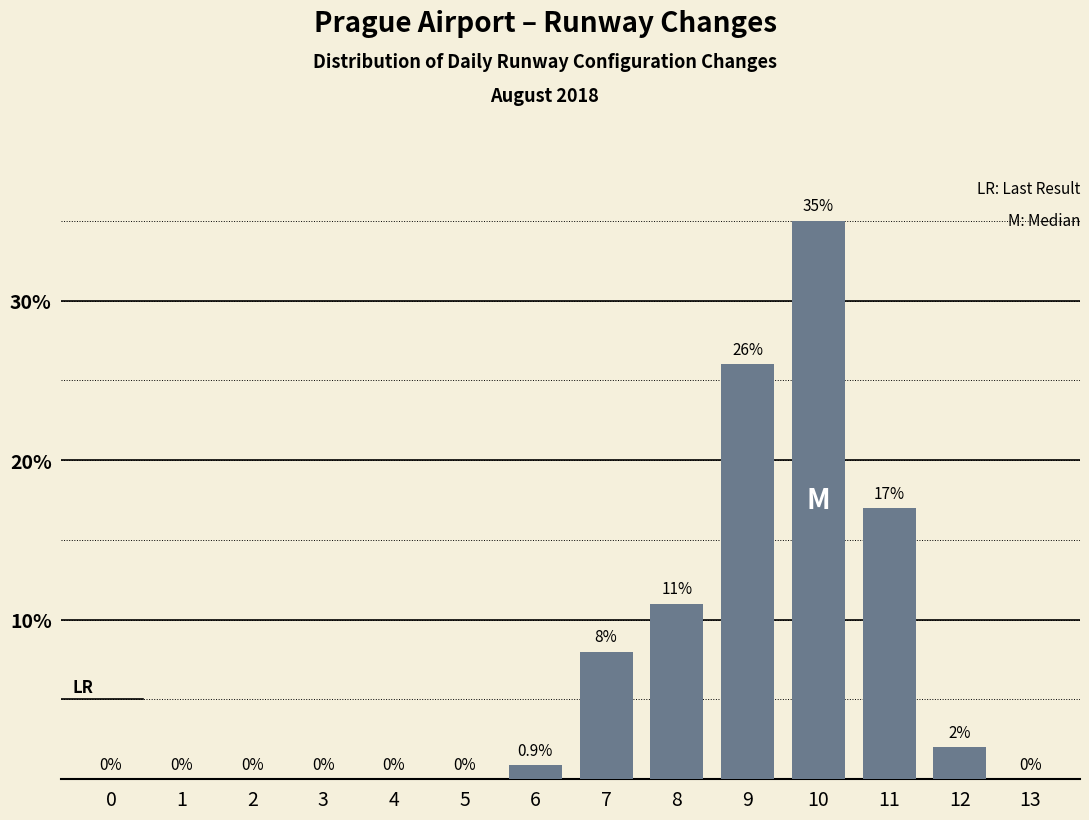

Reading left to right, list all the values displayed in this chart.

0=0.0	1=0.0	2=0.0	3=0.0	4=0.0	5=0.0	6=0.9	7=8.0	8=11.0	9=26.0	10=35.0	11=17.0	12=2.0	13=0.0